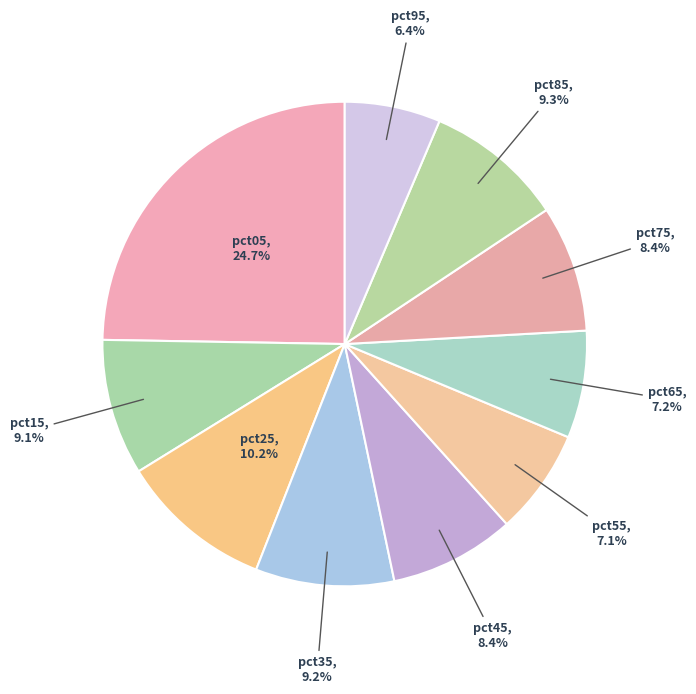

How many slices are in this pie chart?

10